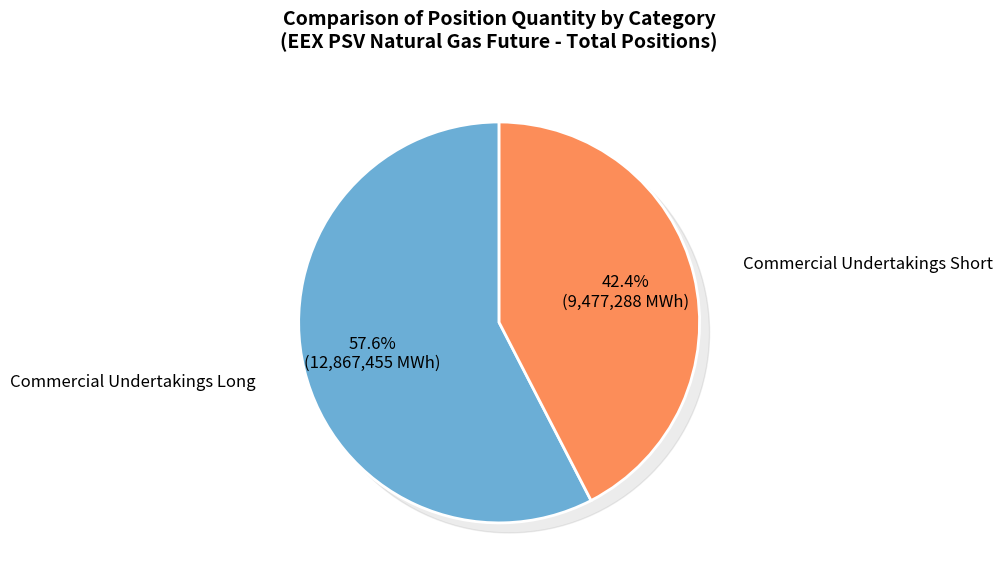

What is the largest slice in the pie chart?

Commercial Undertakings Long